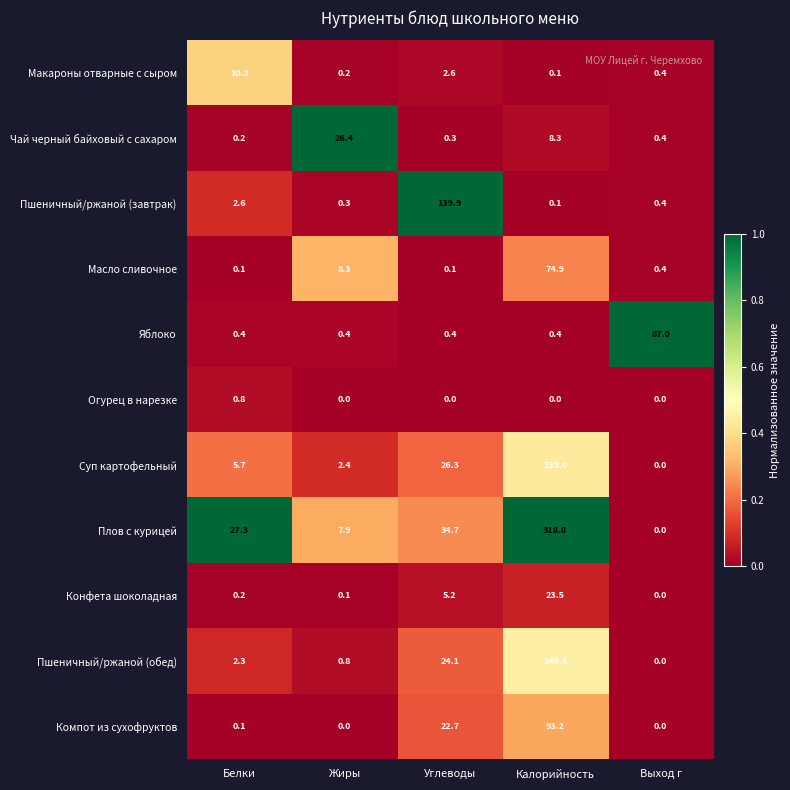

Is the value of Компот из сухофруктов at Углеводы greater than the value of Конфета шоколадная at Углеводы?

Yes